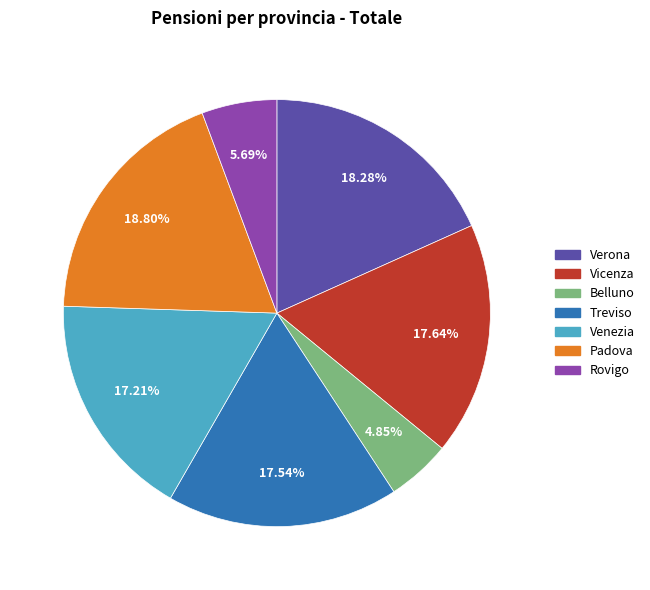

Is Padova the majority of the pie?

No